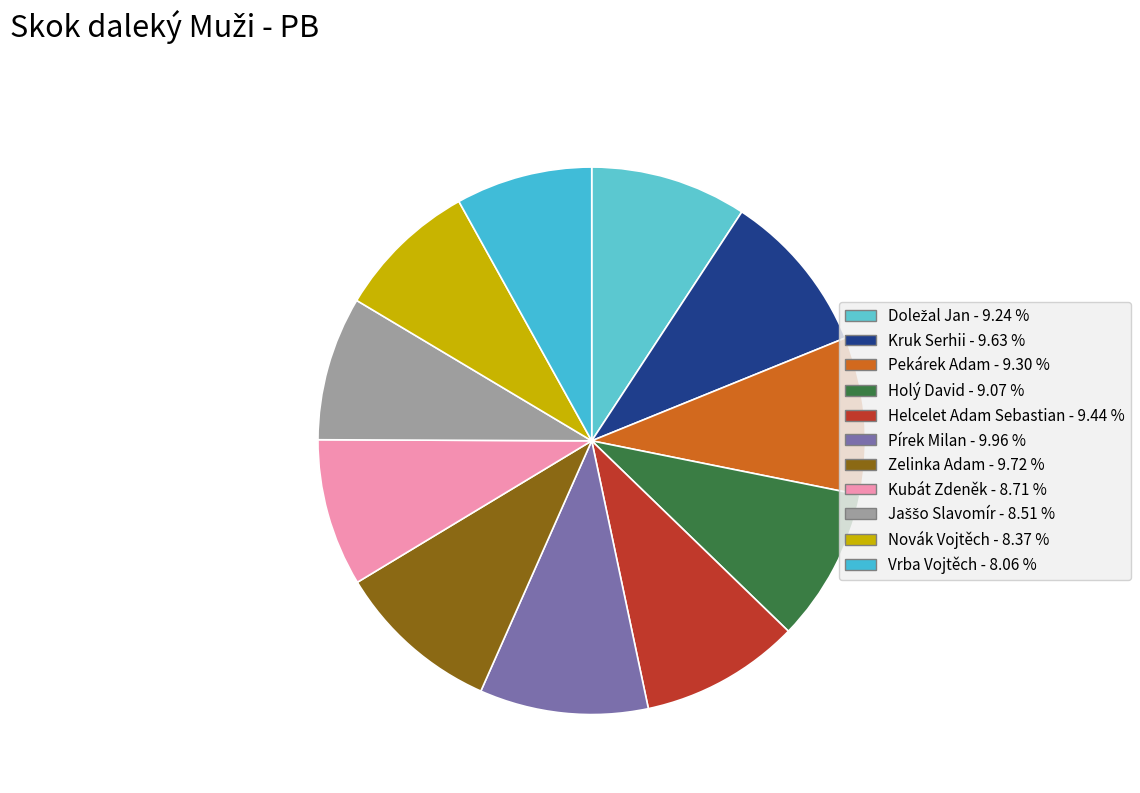

Which category has the biggest portion of the pie?

Pírek Milan